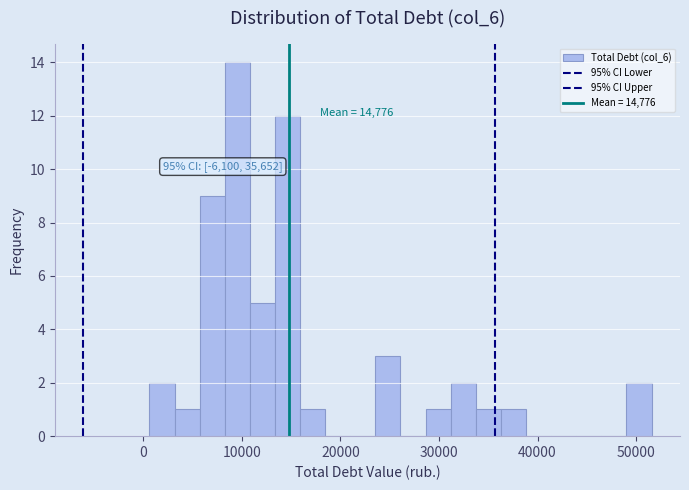

Read against the x-axis, roughly where is the centre of the tallest bar?

10000